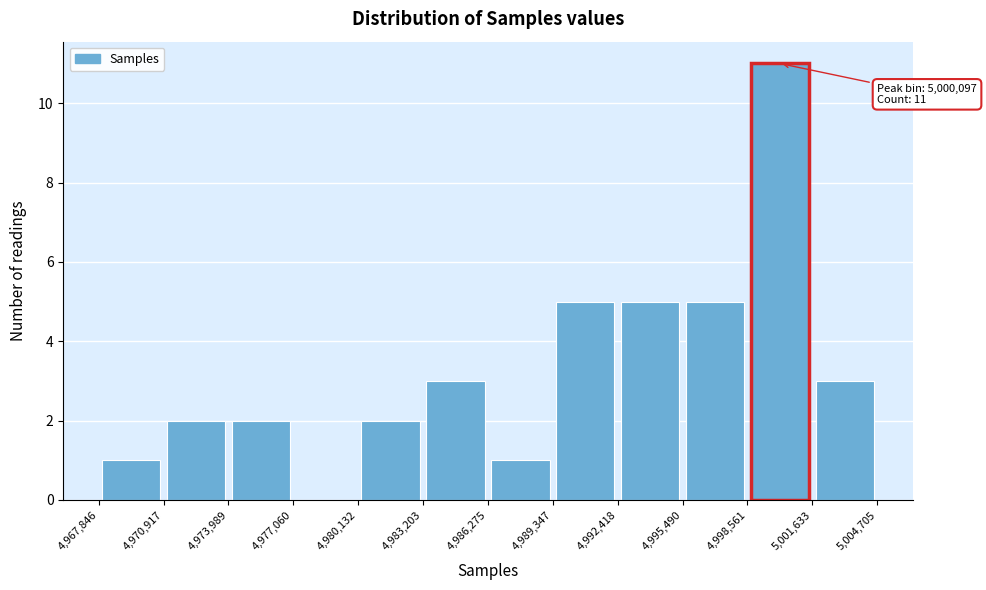

Which range on the x-axis has the tallest bar?

4,998,561 to 5,001,633